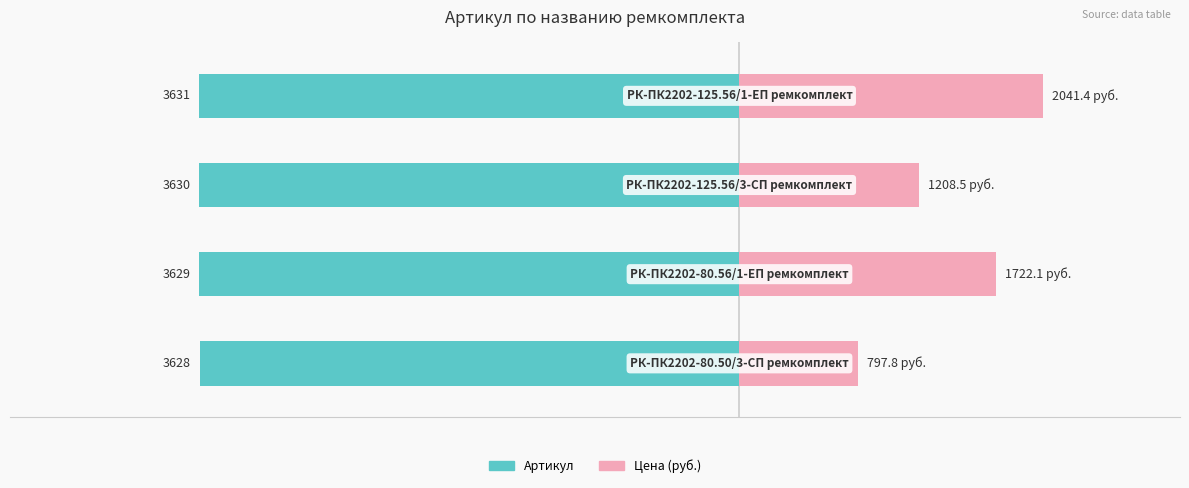

Are the bars grouped side by side (vs. stacked)?

Yes